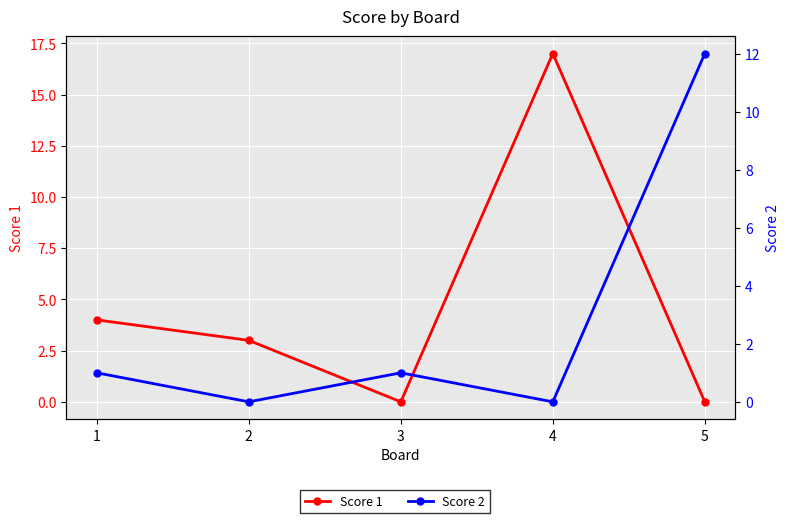

True or false: Score 1 has more than 2 points higher than both neighbors.

False